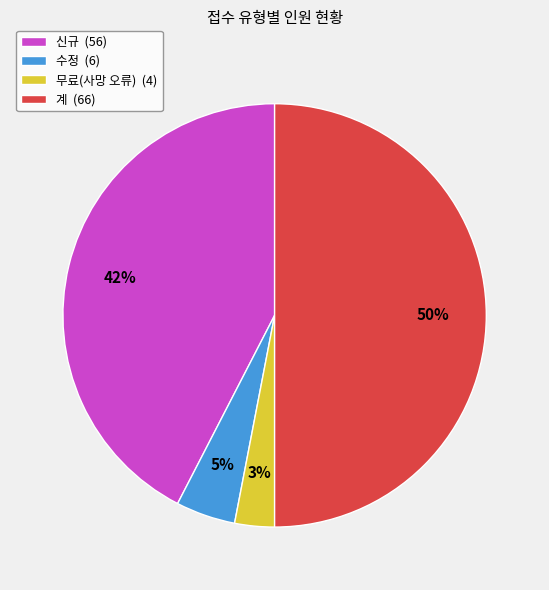

Does 신규 (56) account for over 50% of the chart?

No